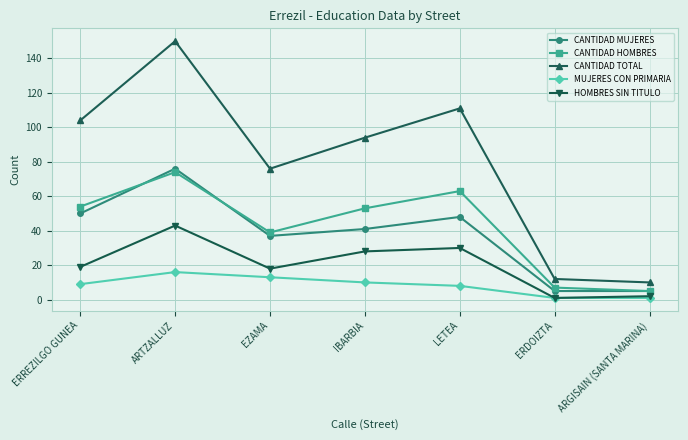

How many series are shown in this chart?

5